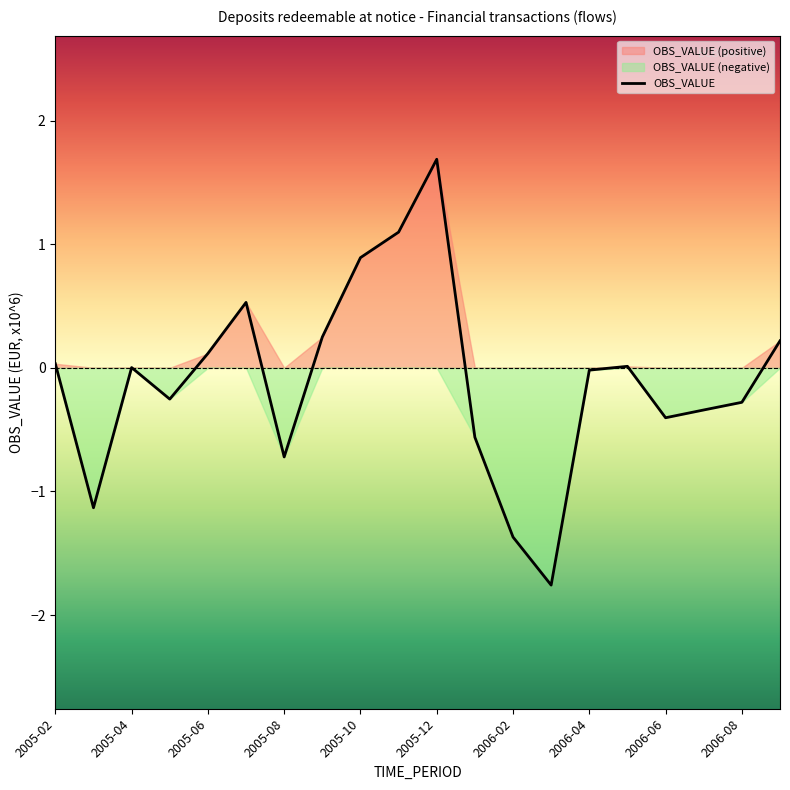

True or false: the data shows -0.6 at 2006-01.

True